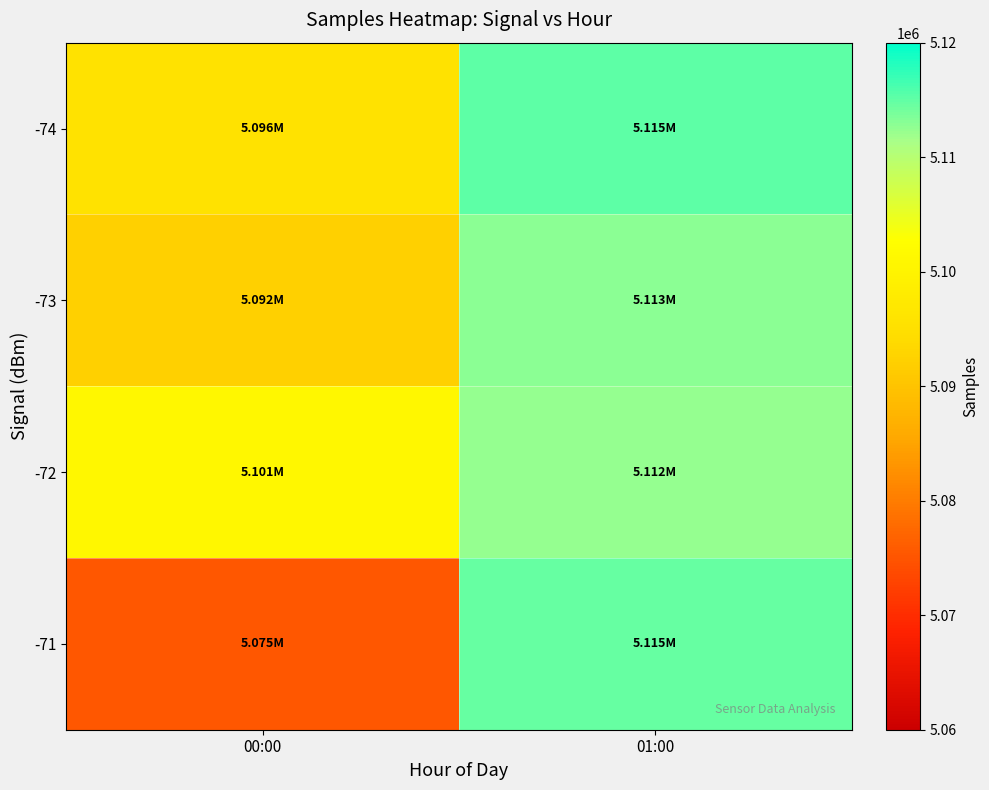

At which category is the sum across all series the highest?

01:00